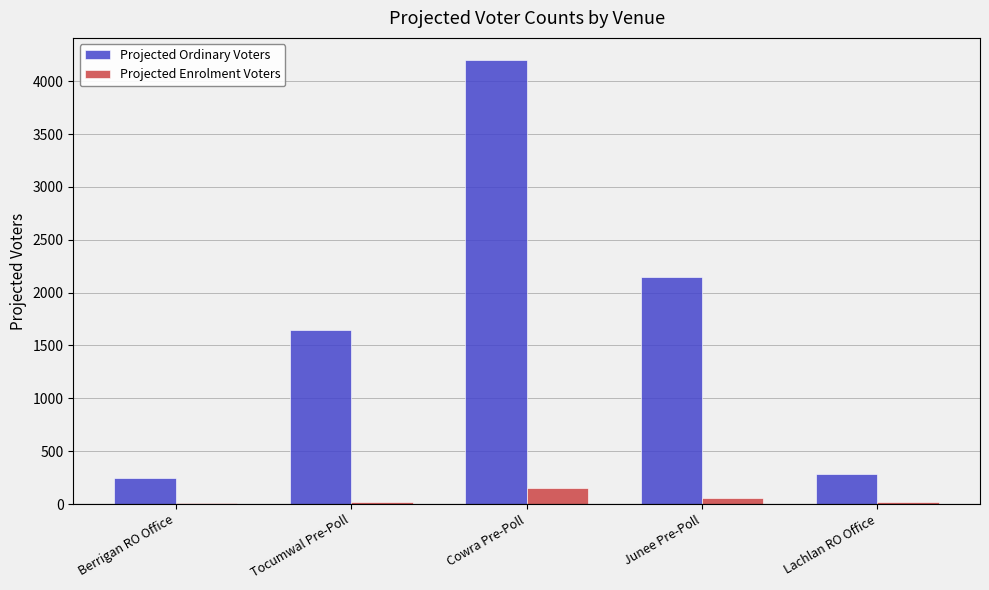

Is it true that Projected Ordinary Voters equals 3549 at Junee Pre-Poll?

False